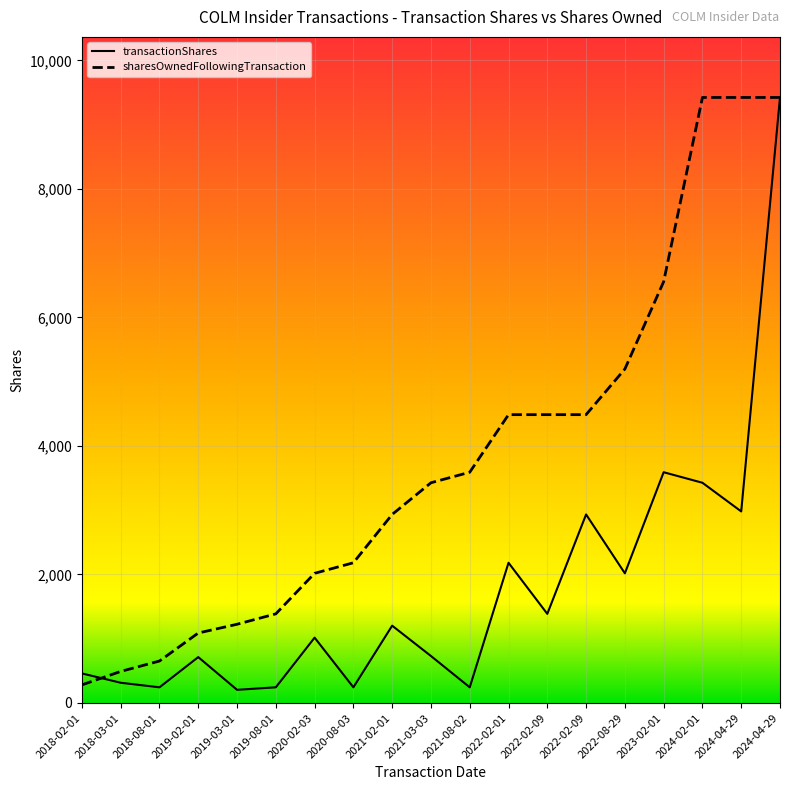

How many lines are shown in the chart?

2